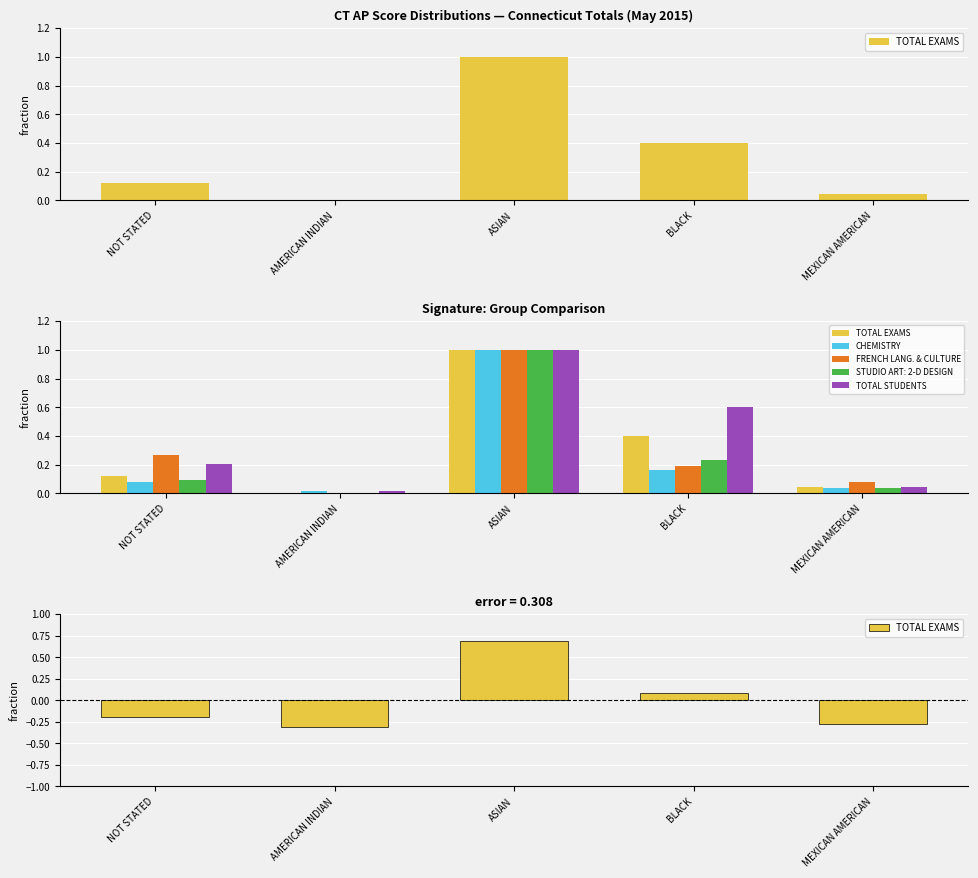

Rank the categories by TOTAL STUDENTS value from highest to lowest.

ASIAN, BLACK, NOT STATED, MEXICAN AMERICAN, AMERICAN INDIAN